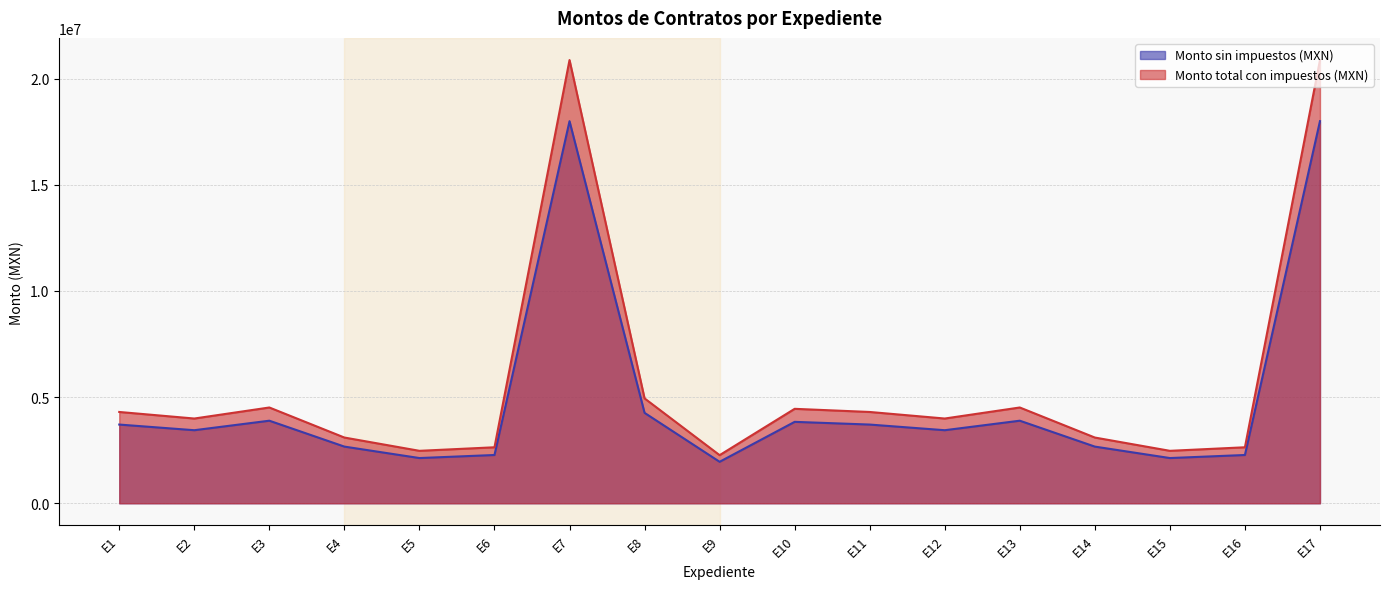

Does the chart display data point markers on the line(s)?

No